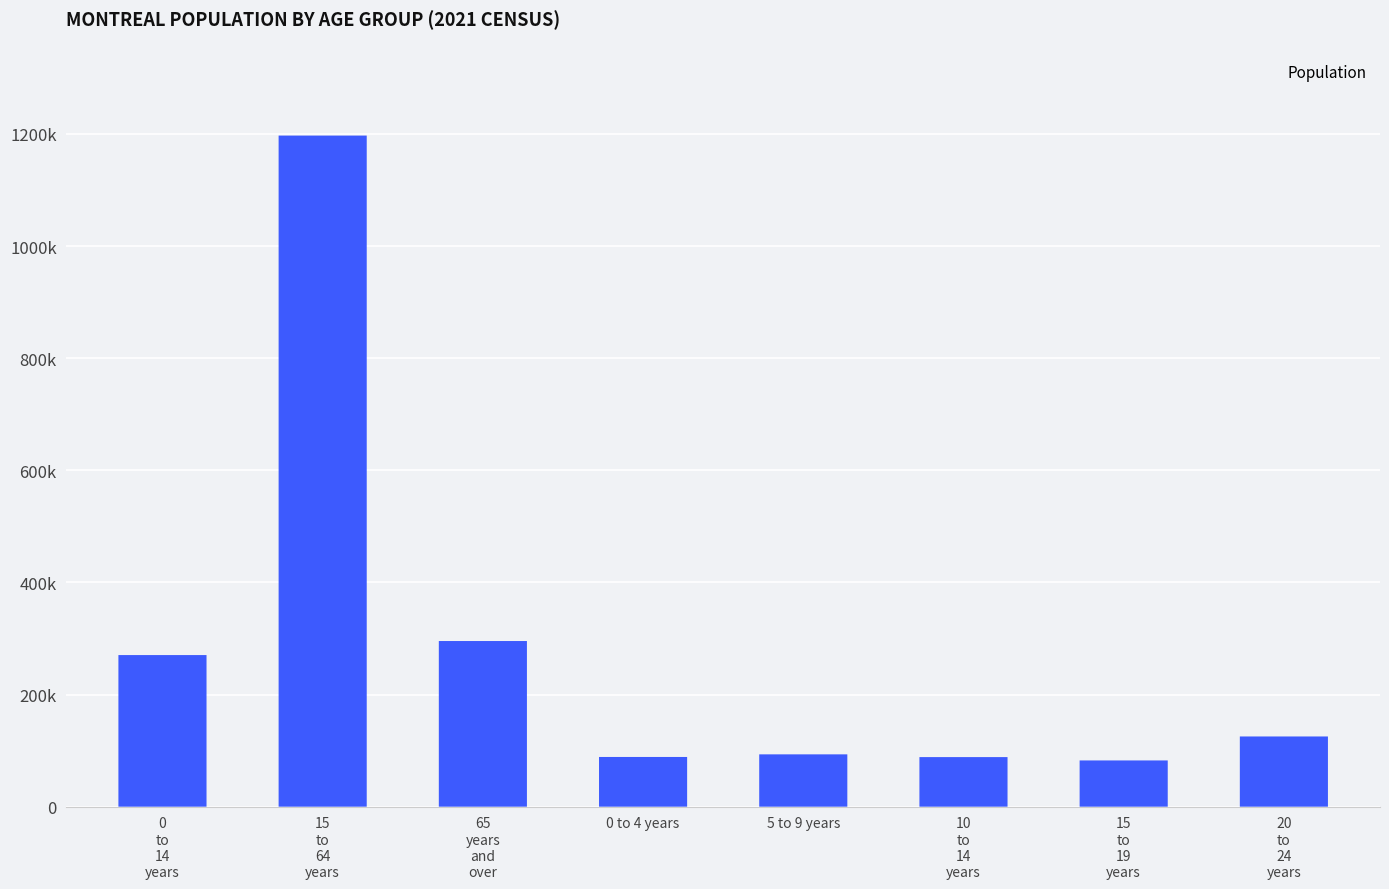

What is the label of the 3rd bar from the right?

10
to
14
years